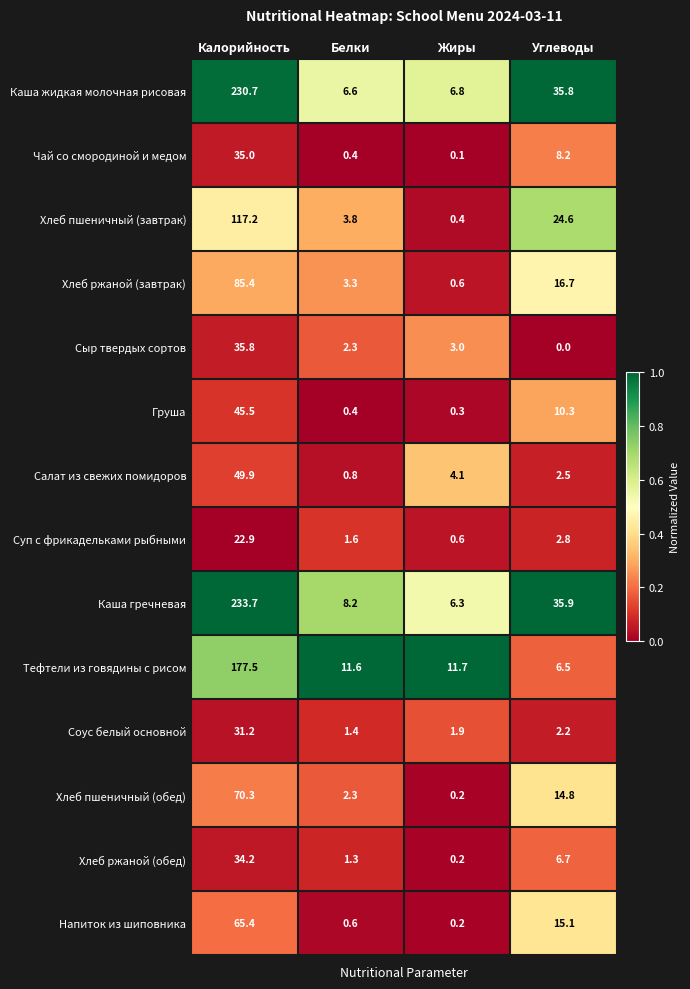

What is the approximate value of Каша жидкая молочная рисовая at Углеводы?

35.8